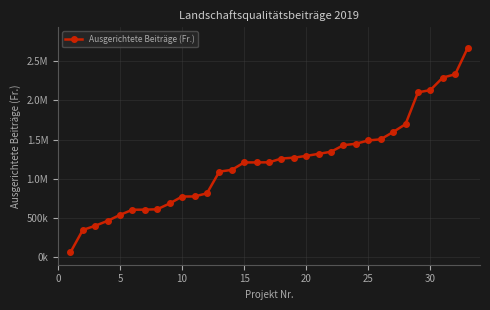

What is the difference between the maximum and minimum values?

2612757.0